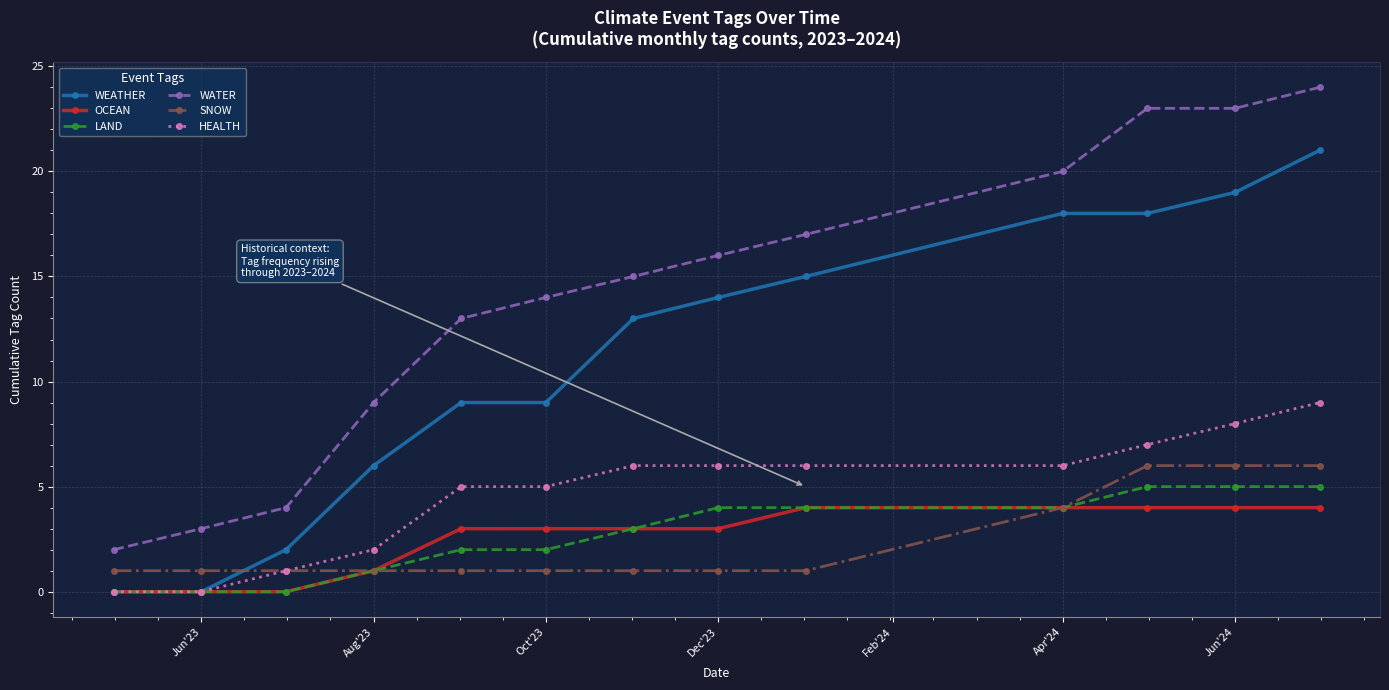

How many times do SNOW and WEATHER cross each other?

1